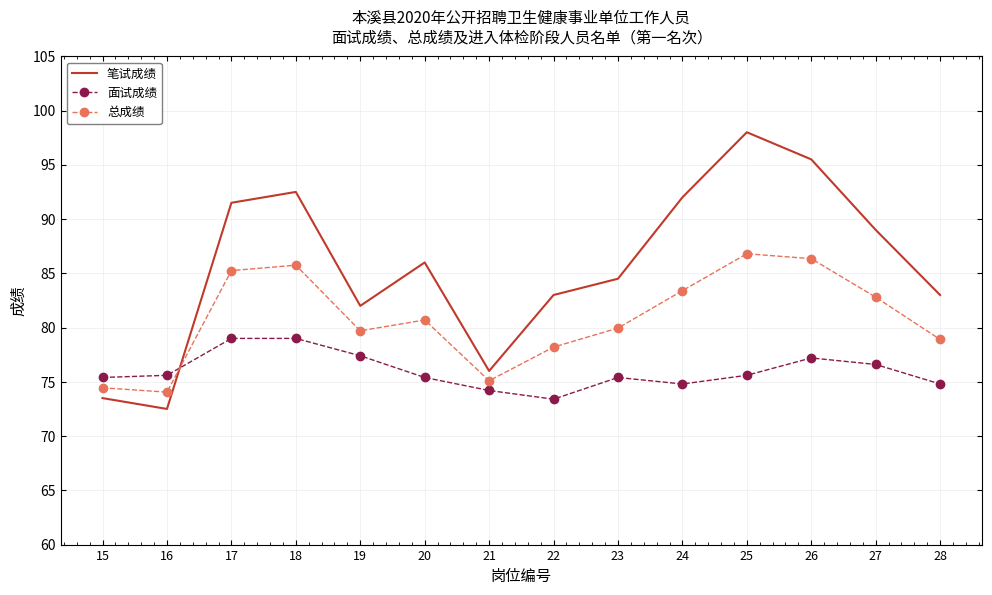

At which label does 总成绩 first exceed 80?

17